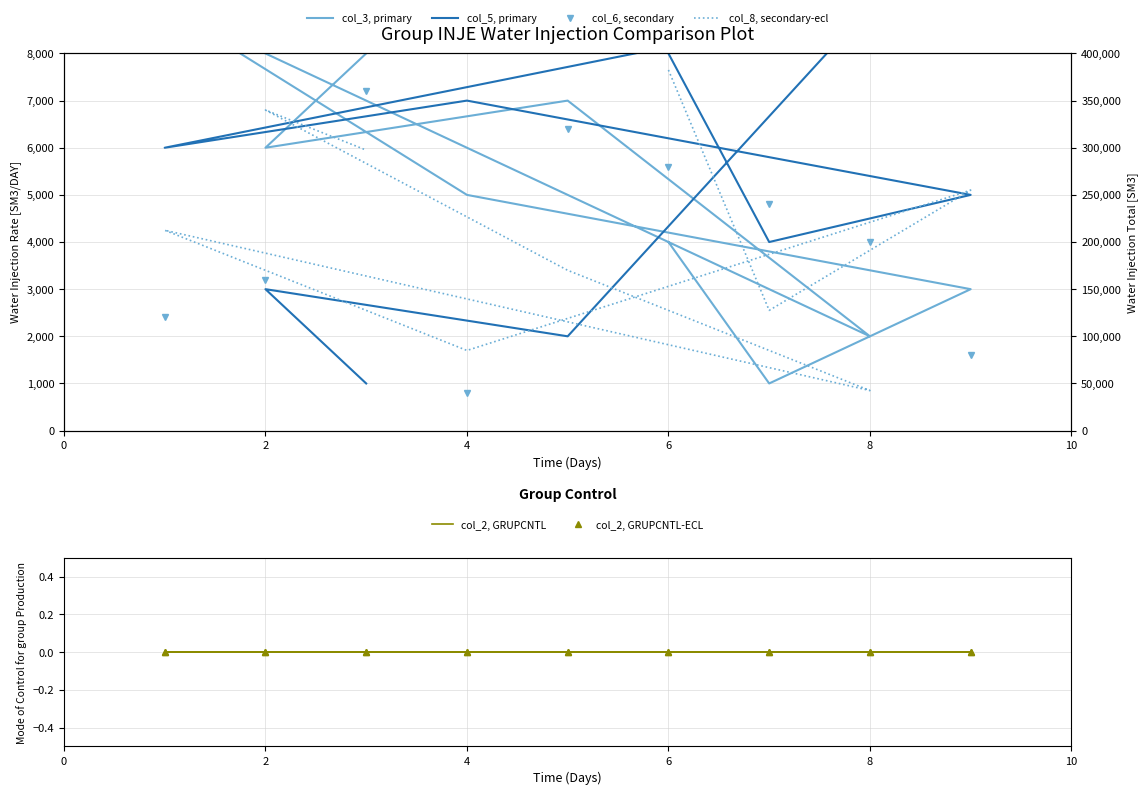

Is this an area chart (filled region under the line)?

No